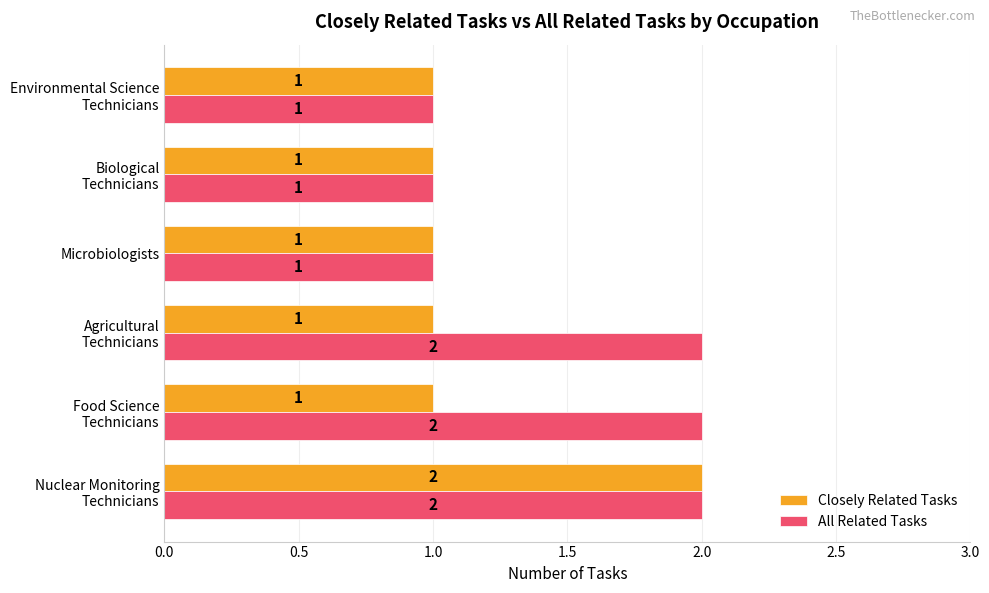

Which series has the largest total across all categories?

All Related Tasks